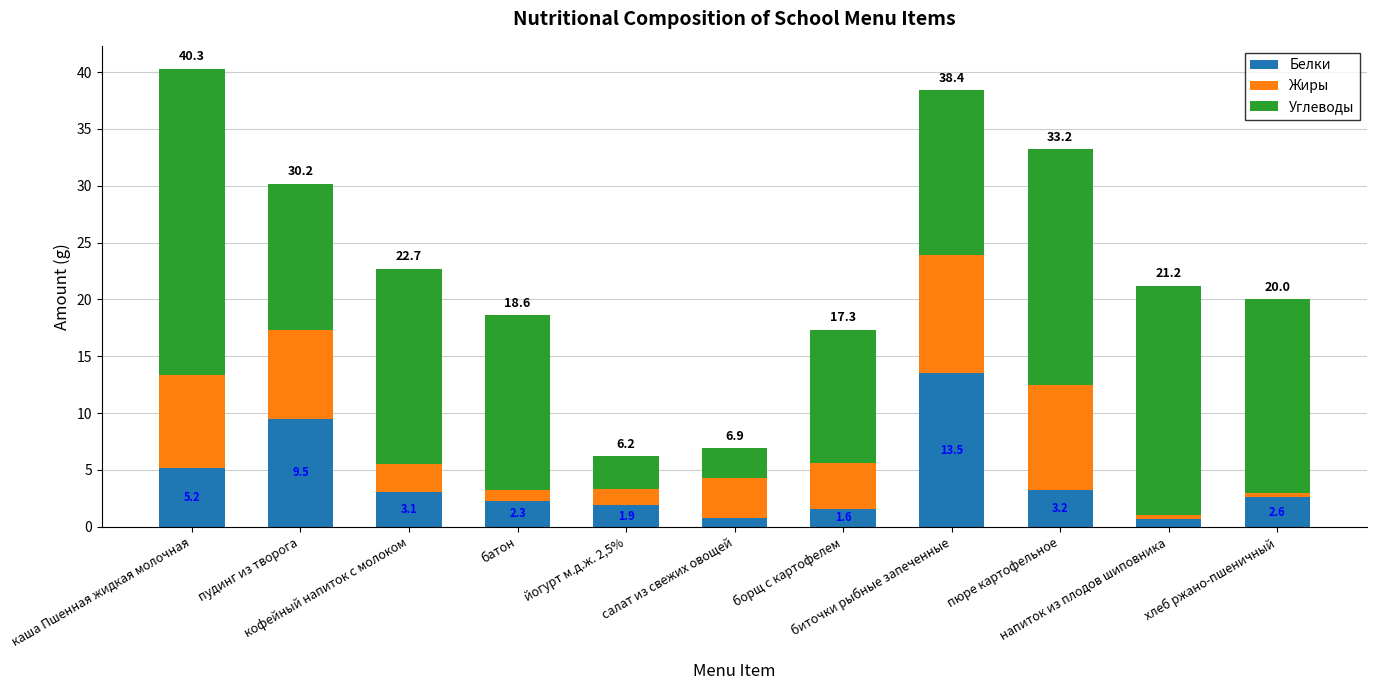

Where is Жиры nearest to the value 5?

борщ с картофелем